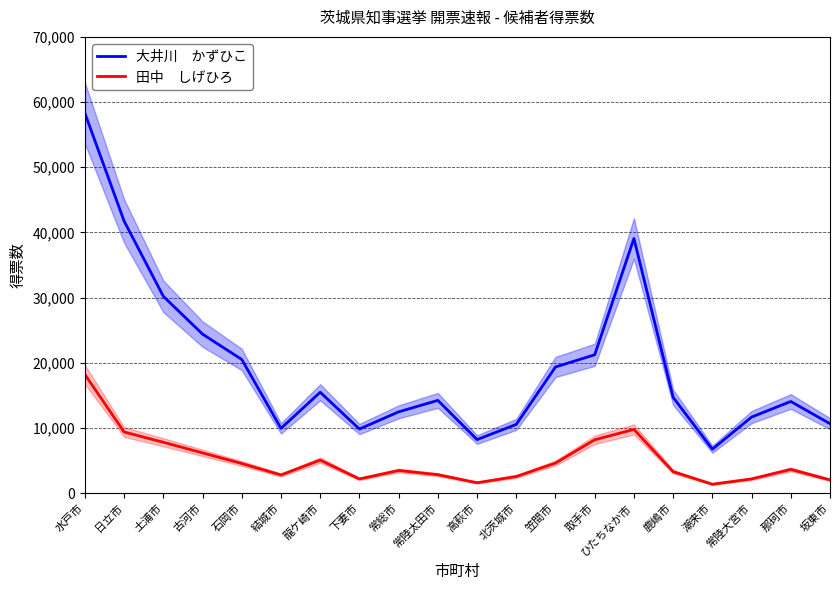

True or false: 田中　しげひろ has a value of 2200 at 下妻市.

True